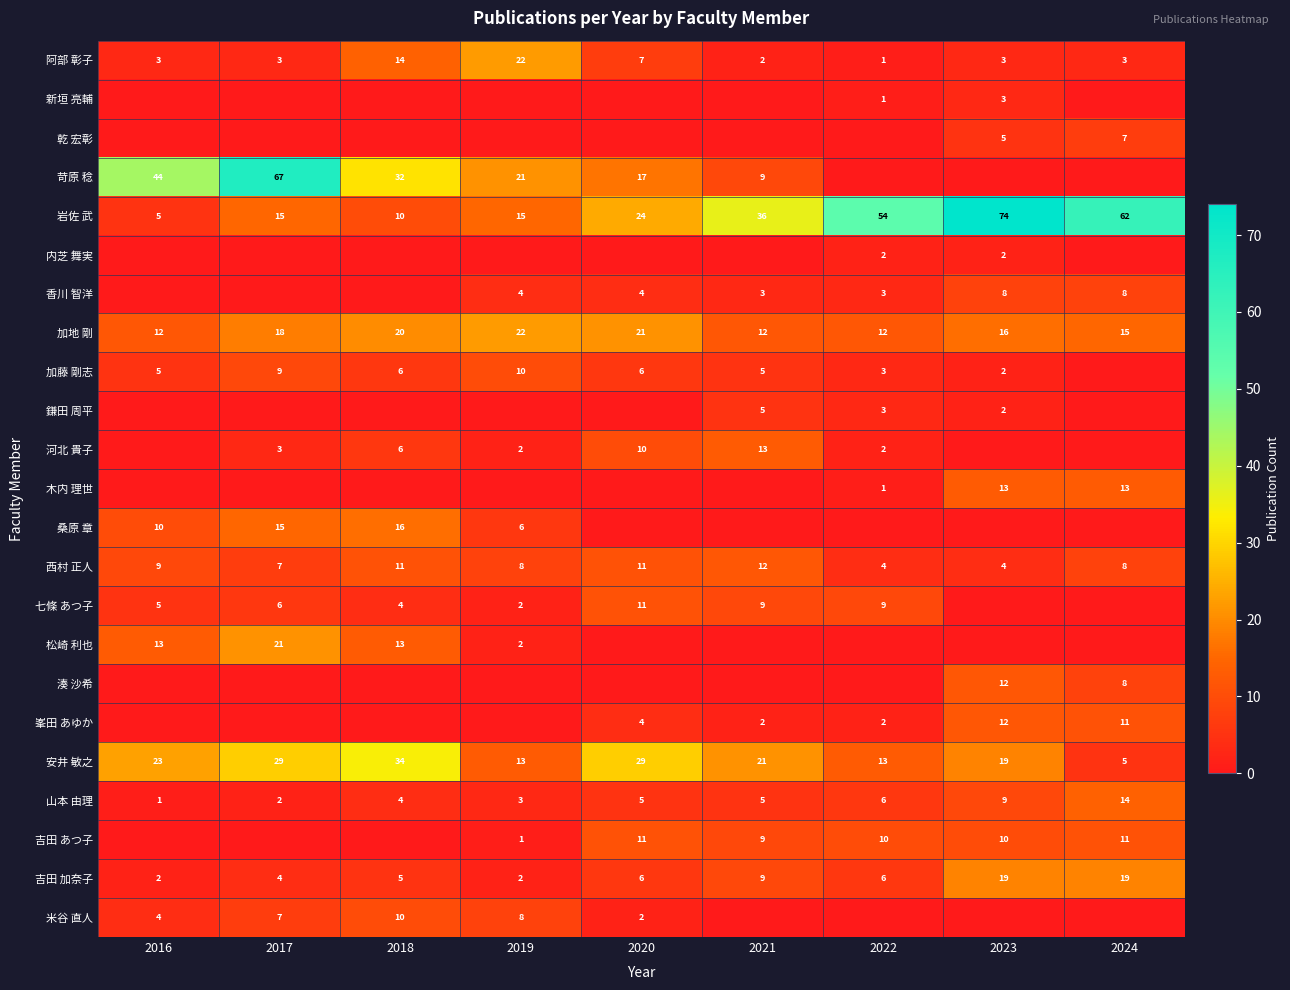

True or false: 桑原 章 has a value of 3 at 2016.

False